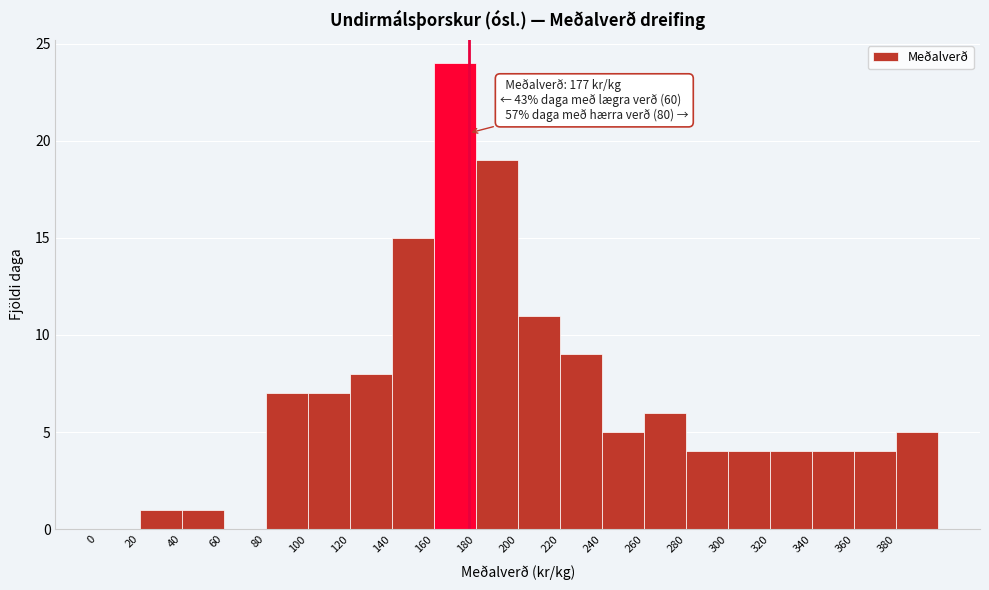

Which range on the x-axis has the tallest bar?

160 to 180